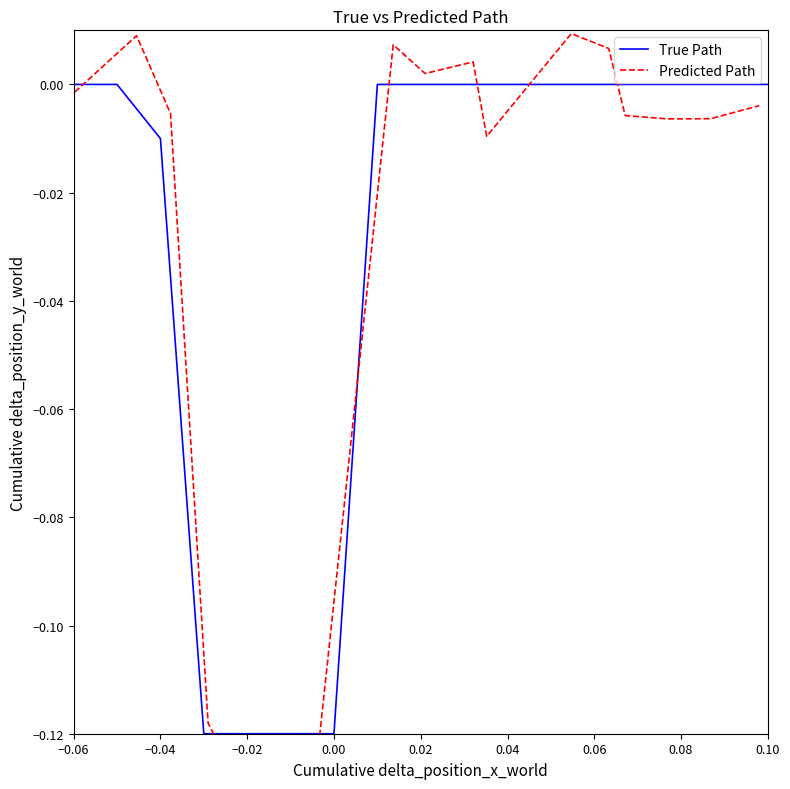

True or false: True Path has more than 2 points higher than both neighbors.

False